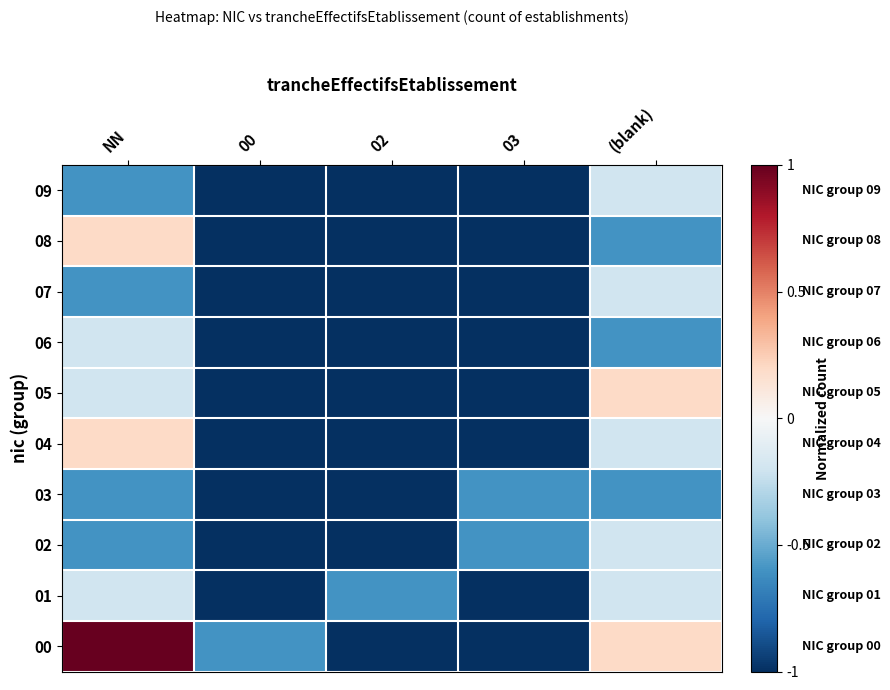

What is the total value across all series at 02?

-9.6